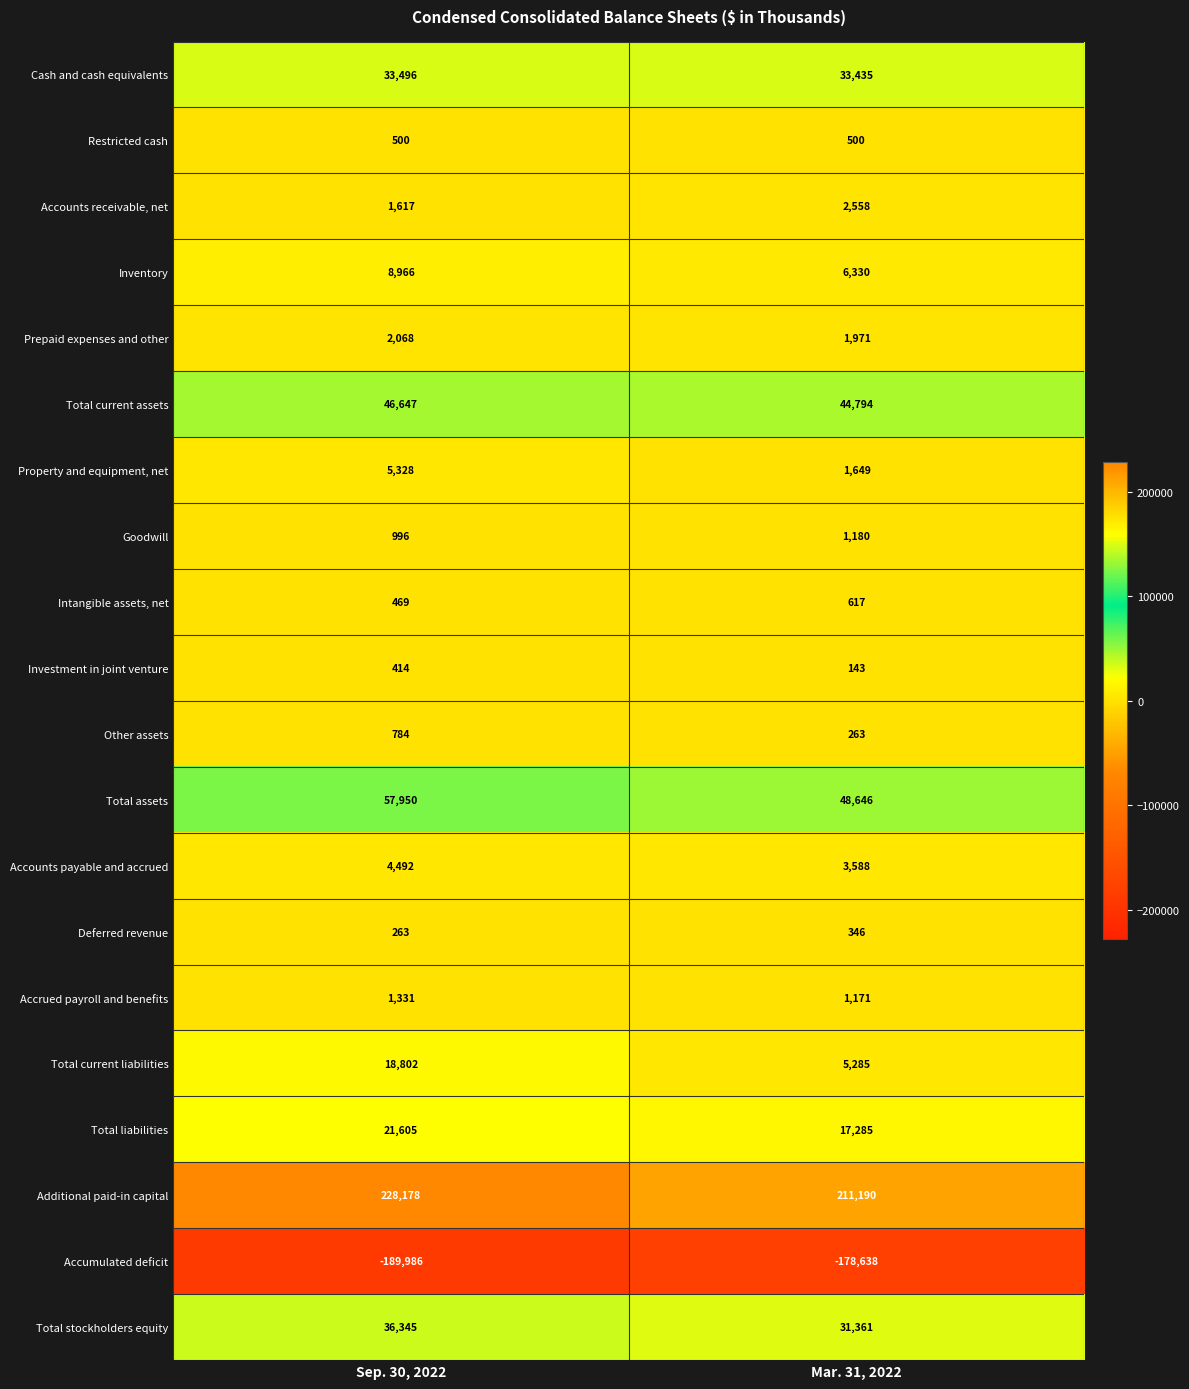

At how many categories does at least one series exceed 205666?

2